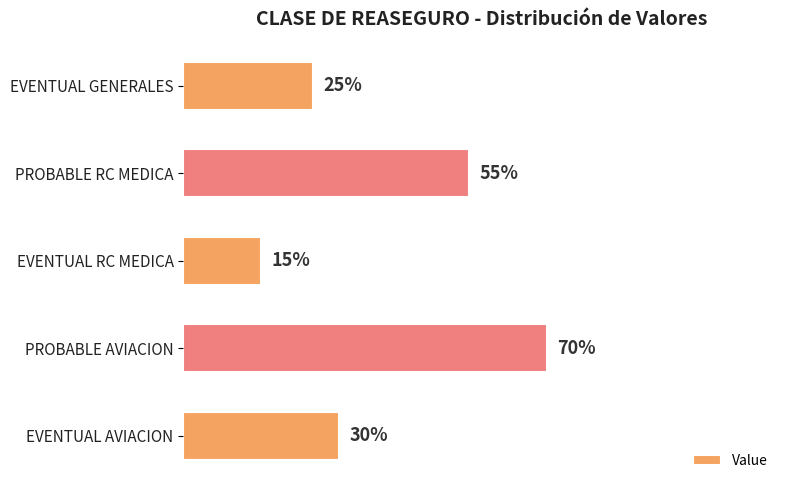

Does the chart contain any negative values?

No